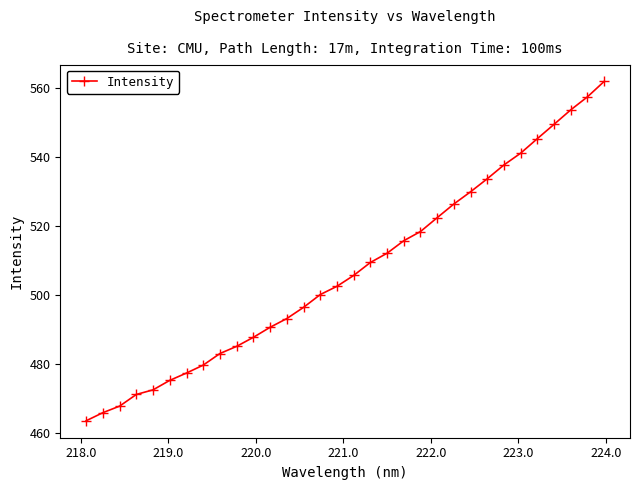

What is the value of the 13th point from the left?

493.1